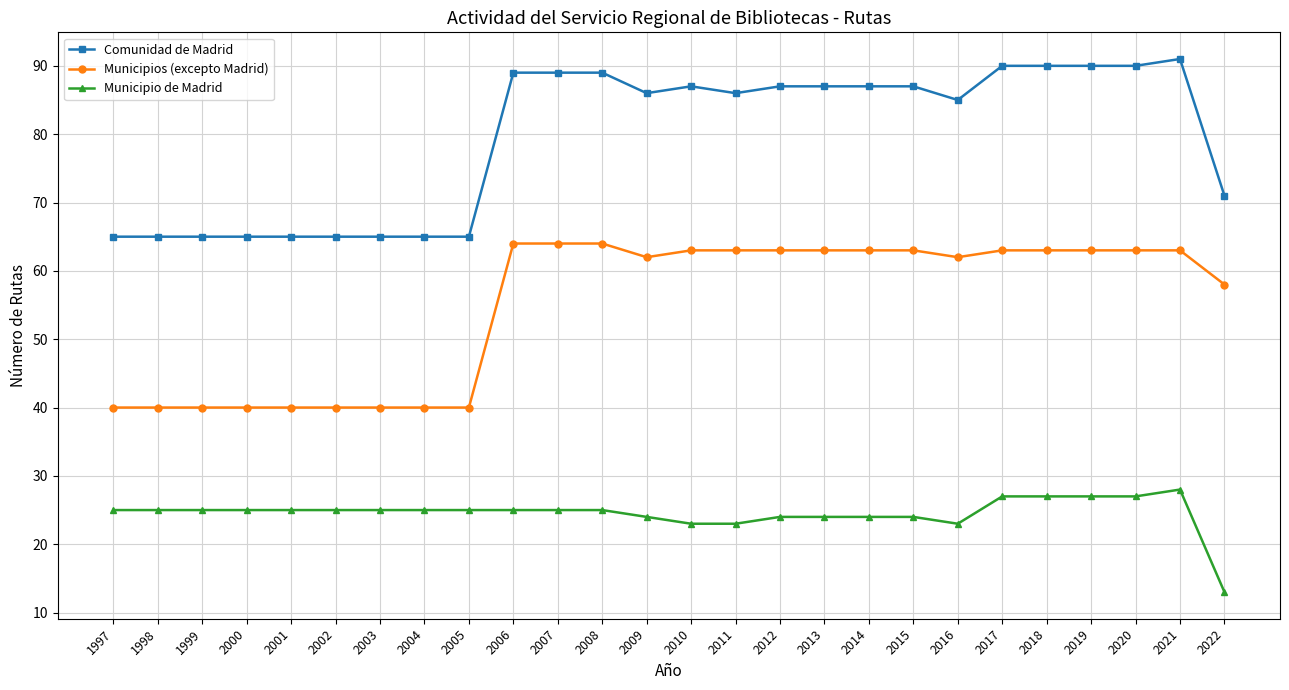

Reading right to left, list all the values displayed in this chart.

Comunidad de Madrid: 71	91	90	90	90	90	85	87	87	87	87	86	87	86	89	89	89	65	65	65	65	65	65	65	65	65
Municipios (excepto Madrid): 58	63	63	63	63	63	62	63	63	63	63	63	63	62	64	64	64	40	40	40	40	40	40	40	40	40
Municipio de Madrid: 13	28	27	27	27	27	23	24	24	24	24	23	23	24	25	25	25	25	25	25	25	25	25	25	25	25